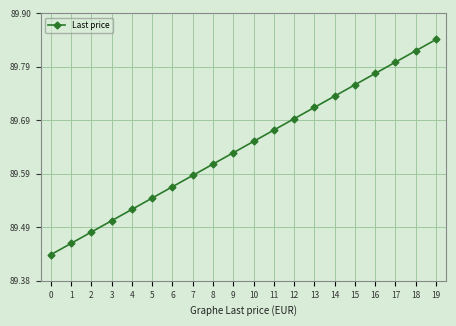

What is the difference between the maximum and minimum values?

0.4